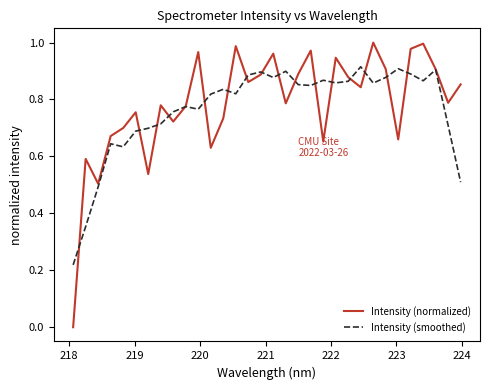

Which series has the largest range (max minus min)?

Intensity (normalized)